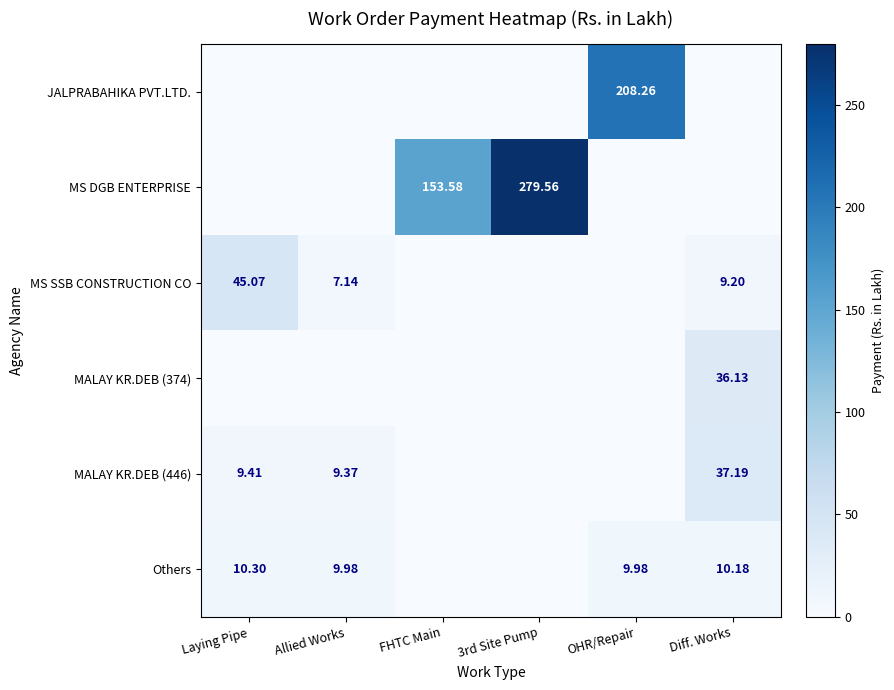

What is the sum of all MS DGB ENTERPRISE values?

433.1